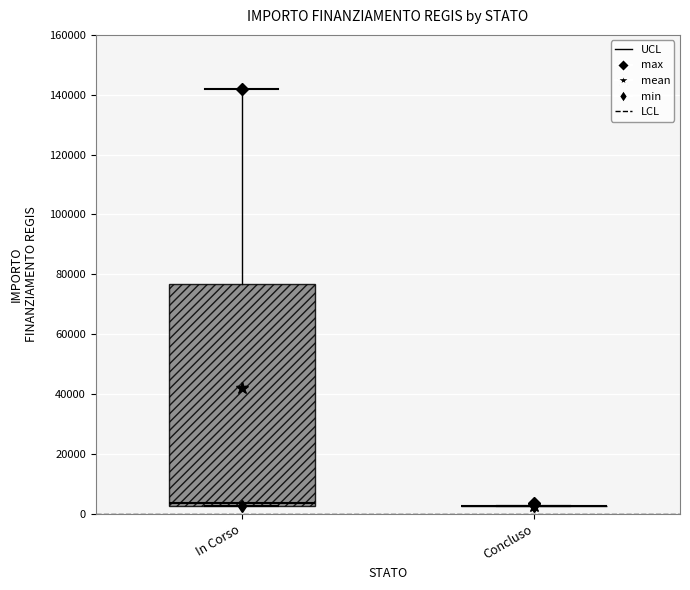

Reading left to right, transcribe this box plot: for each box, give where its median line is, the range the box spans, and where its two whiskers end, as read against the y-axis. The values are not printed on the chart, so give them approximately, as read against the axis.

In Corso: median 4000, box 2000 to 76000, whiskers 2000 to 142000
Concluso: box collapsed to a line at 2000, whiskers 2000 to 2000